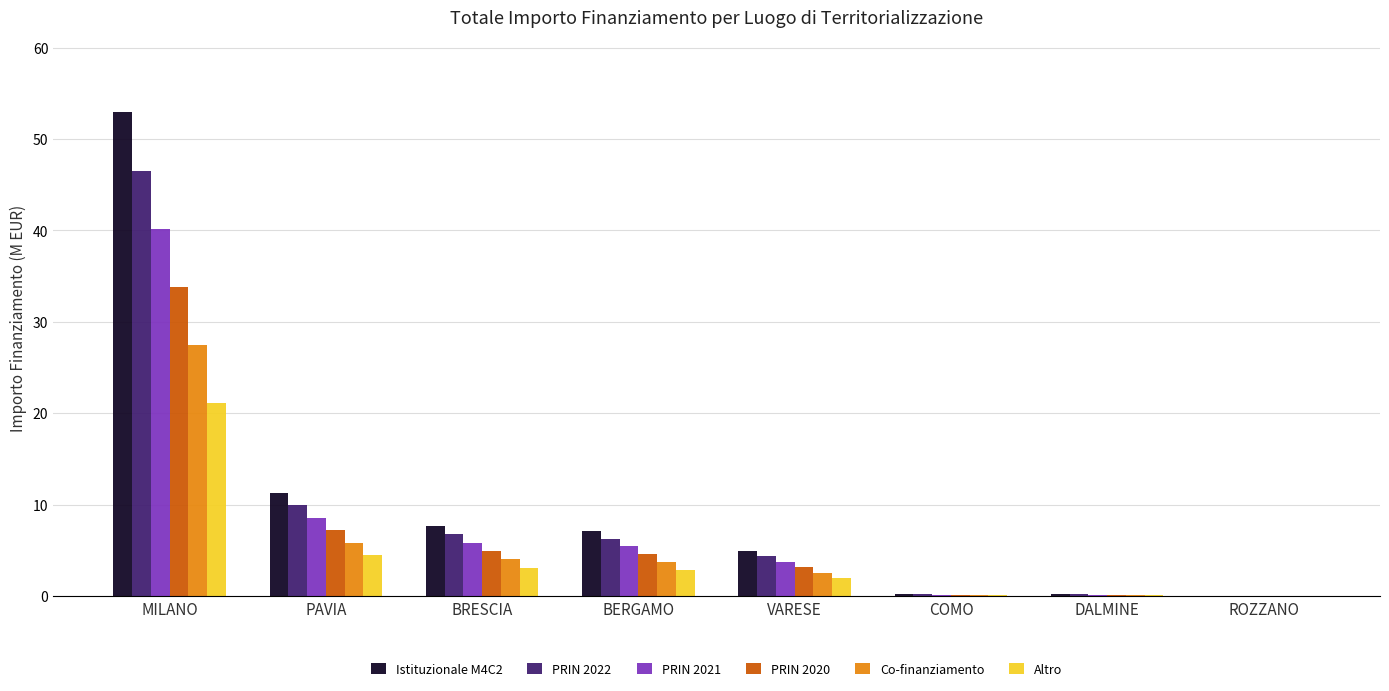

Is it true that Altro equals 4.5 at PAVIA?

True